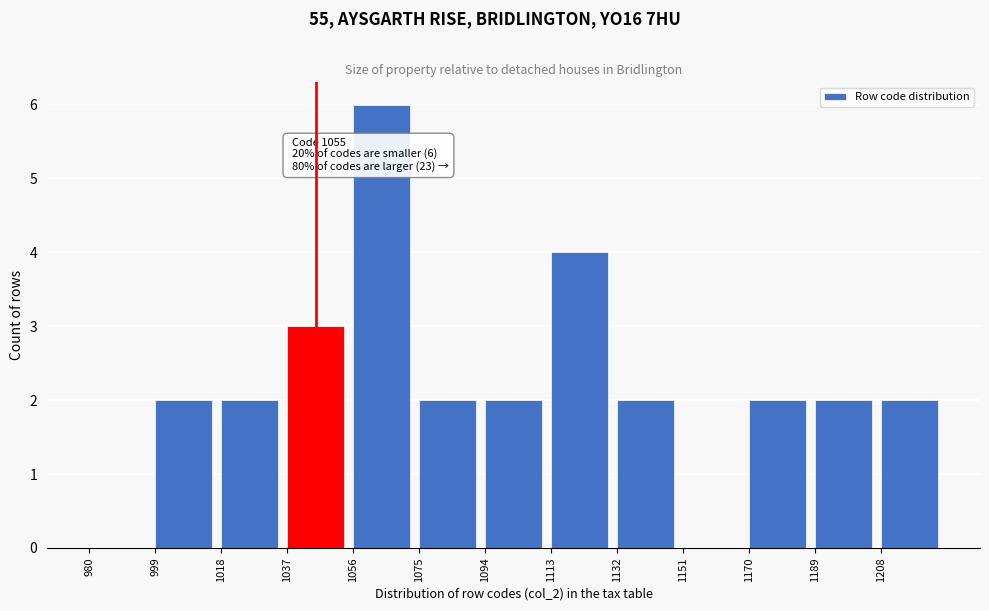

Which range on the x-axis has the tallest bar?

1056 to 1075